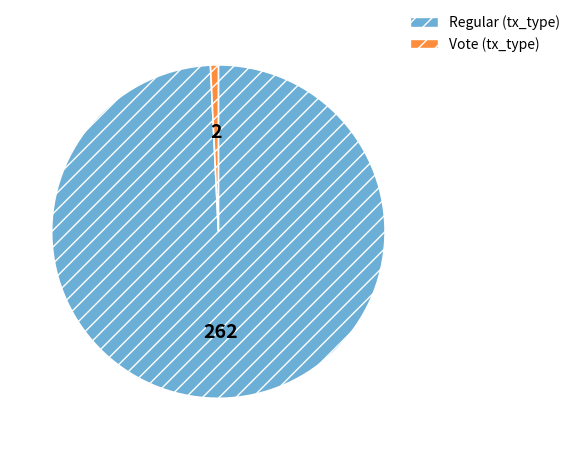

Is there a majority slice in this chart?

Yes